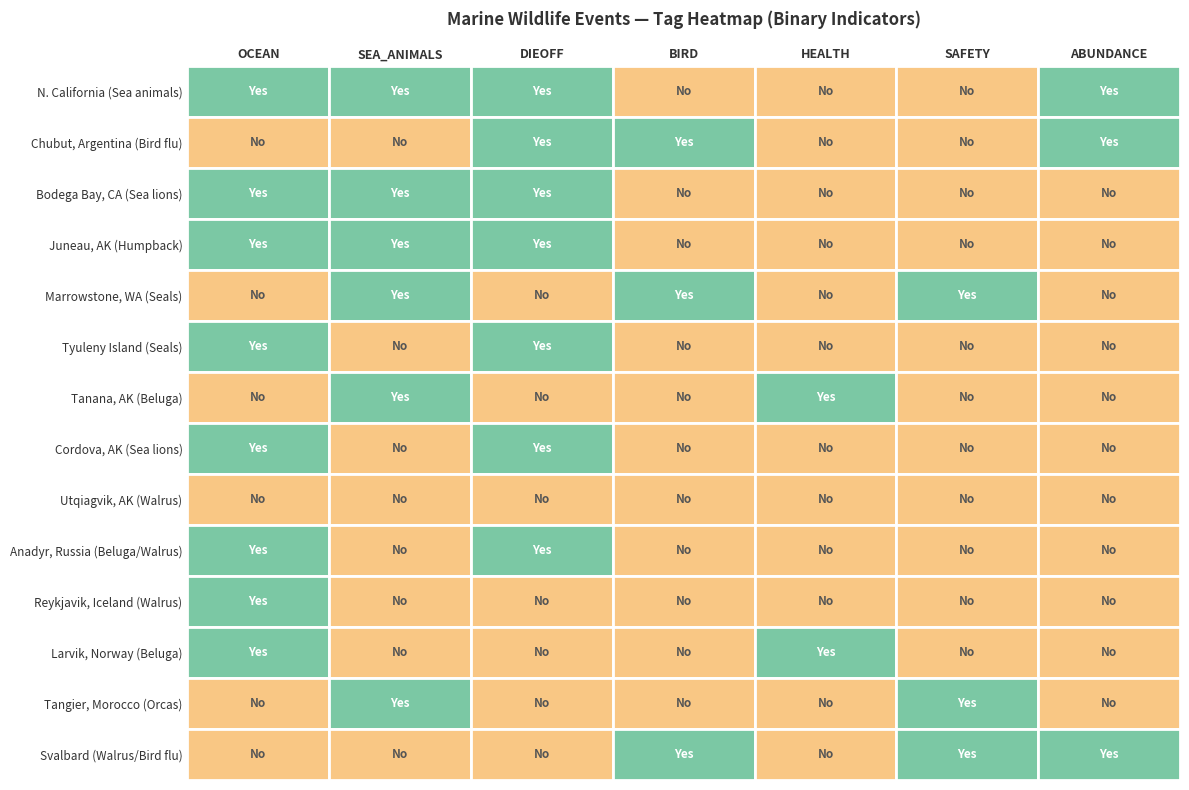

At how many categories does at least one series exceed 76?

1